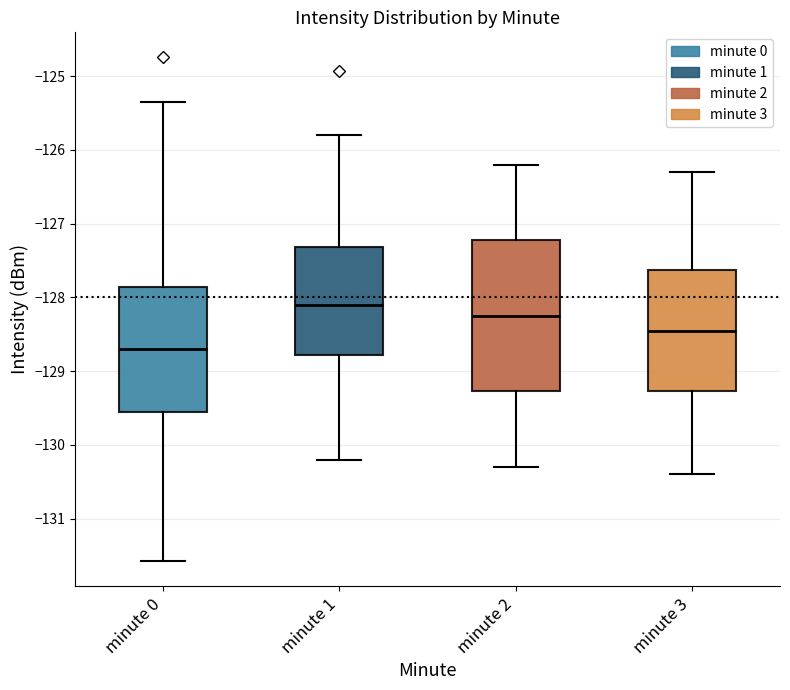

Reading left to right, read every box against the y-axis: the position of its median line, the range the box covers, and the ends of its whiskers. The values are not printed on the chart, so give them approximately, as read against the axis.

minute 0: median -128.7, box -129.6 to -127.9, whiskers -131.6 to -125.3
minute 1: median -128.1, box -128.8 to -127.3, whiskers -130.2 to -125.8
minute 2: median -128.2, box -129.3 to -127.2, whiskers -130.3 to -126.2
minute 3: median -128.4, box -129.3 to -127.6, whiskers -130.4 to -126.3